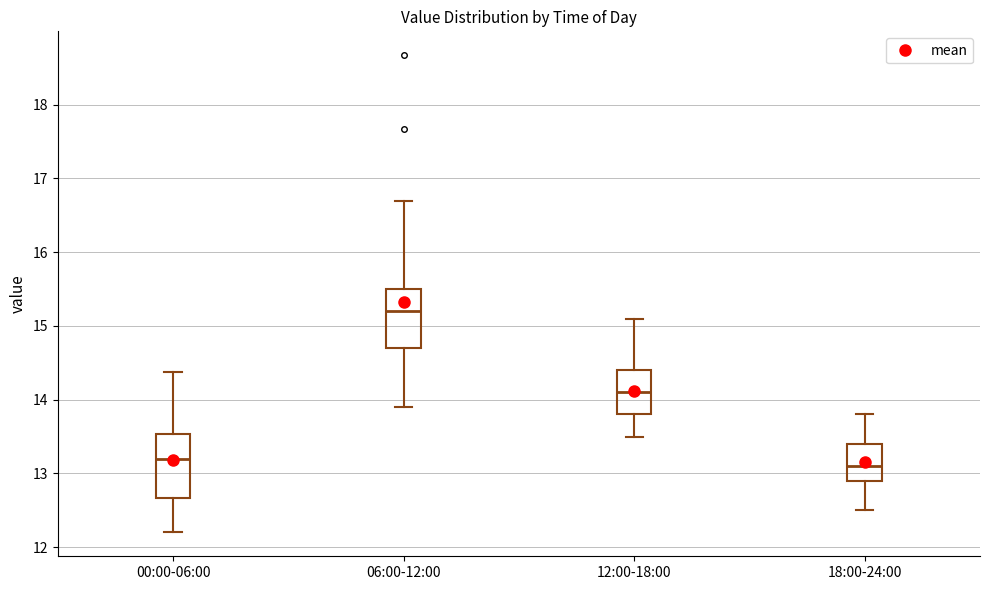

Reading left to right, read every box against the y-axis: the position of its median line, the range the box covers, and the ends of its whiskers. The values are not printed on the chart, so give them approximately, as read against the axis.

00:00-06:00: median 13.2, box 12.7 to 13.5, whiskers 12.2 to 14.4
06:00-12:00: median 15.2, box 14.7 to 15.5, whiskers 13.9 to 16.7
12:00-18:00: median 14.1, box 13.8 to 14.4, whiskers 13.5 to 15.1
18:00-24:00: median 13.1, box 12.9 to 13.4, whiskers 12.5 to 13.8